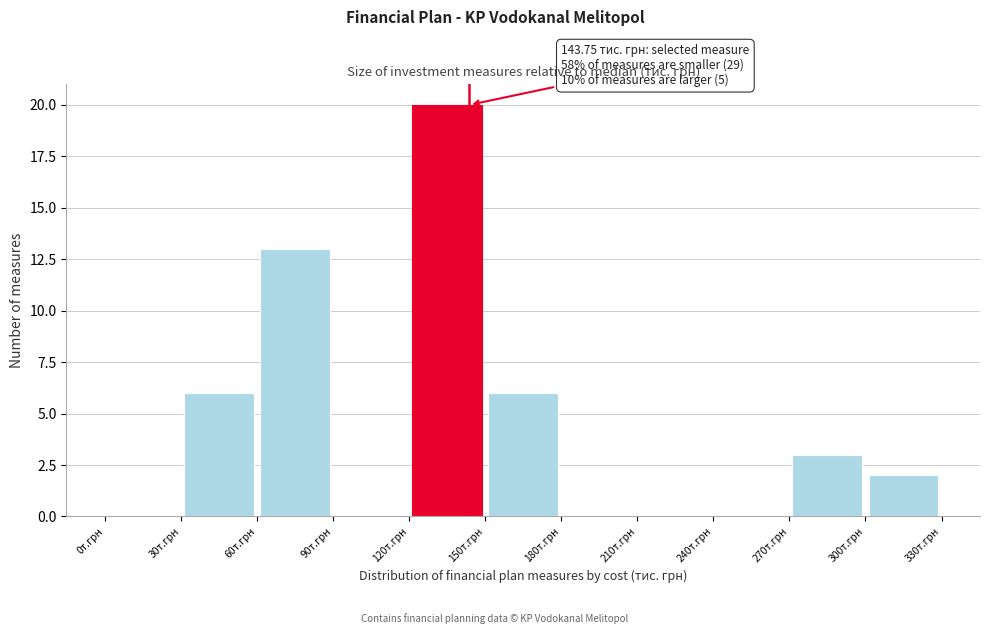

Which range on the x-axis has the tallest bar?

120 to 150